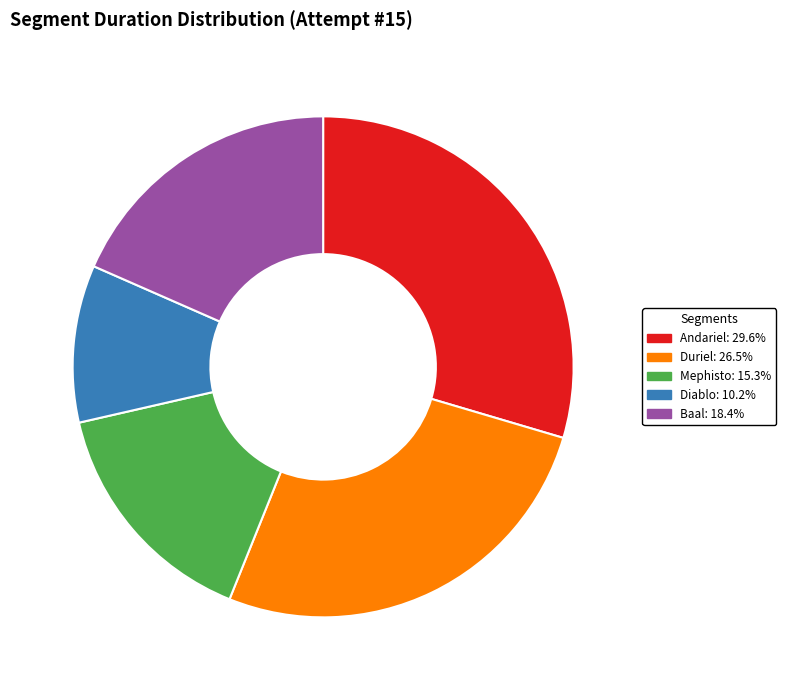

Is there a majority slice in this chart?

No